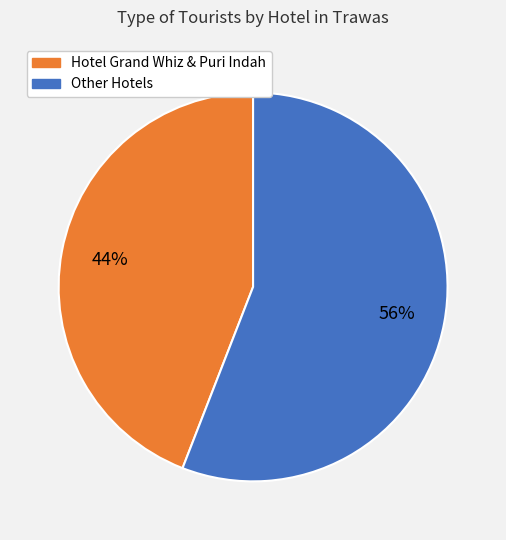

Does any single category account for the majority?

Yes